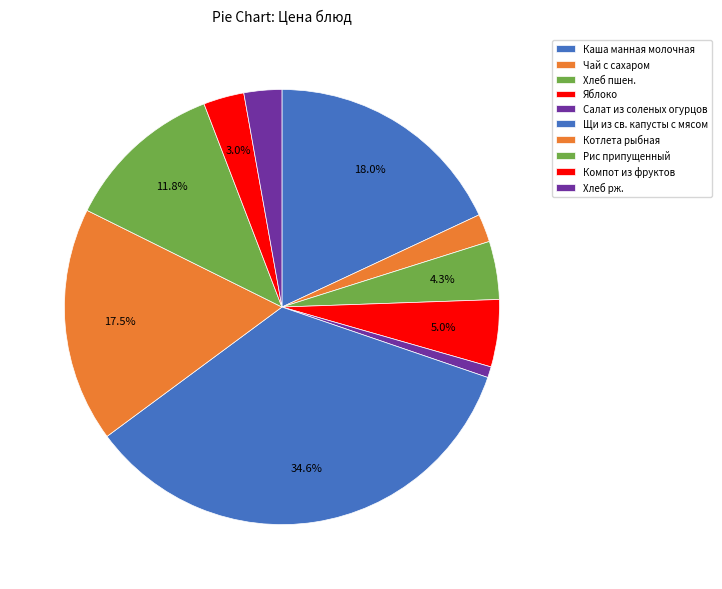

How many slices are in this pie chart?

10